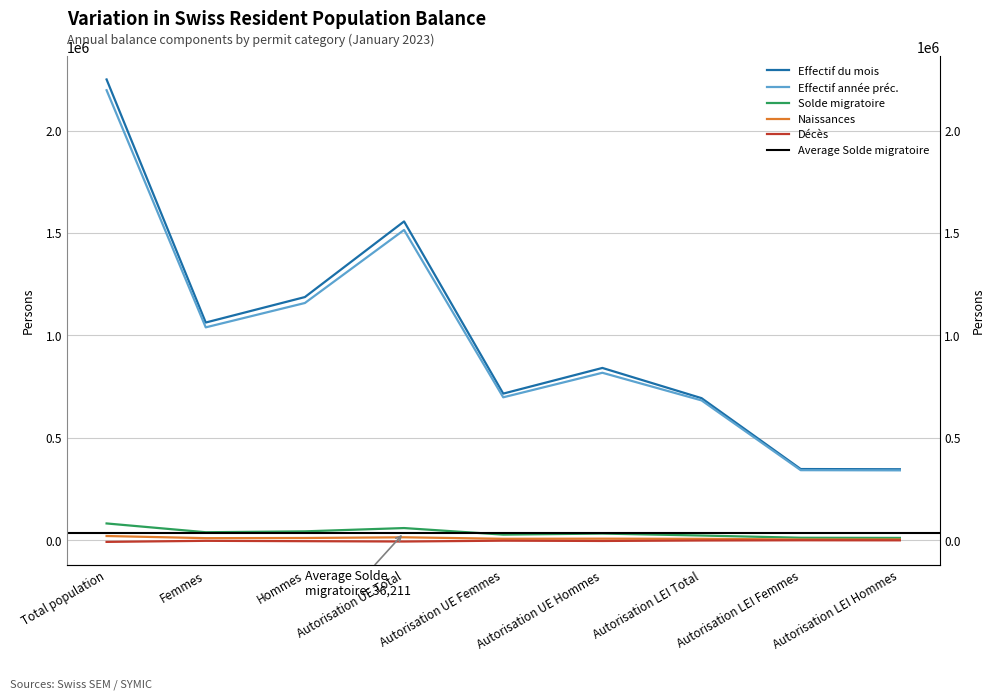

Reading left to right, transcribe all the data shown in this chart.

Effectif du mois: 2249555	1062591	1186964	1556274	715454	840820	693281	347137	346144
Effectif année préc.: 2197010	1039035	1157975	1514672	697434	817238	682338	341601	340737
Solde migratoire: 81474	38552	42922	58959	26896	32063	22515	11656	10859
Naissances: 20154	9673	10481	13845	6608	7237	6309	3065	3244
Décès: -8553	-3407	-5146	-6759	-2675	-4084	-1794	-732	-1062